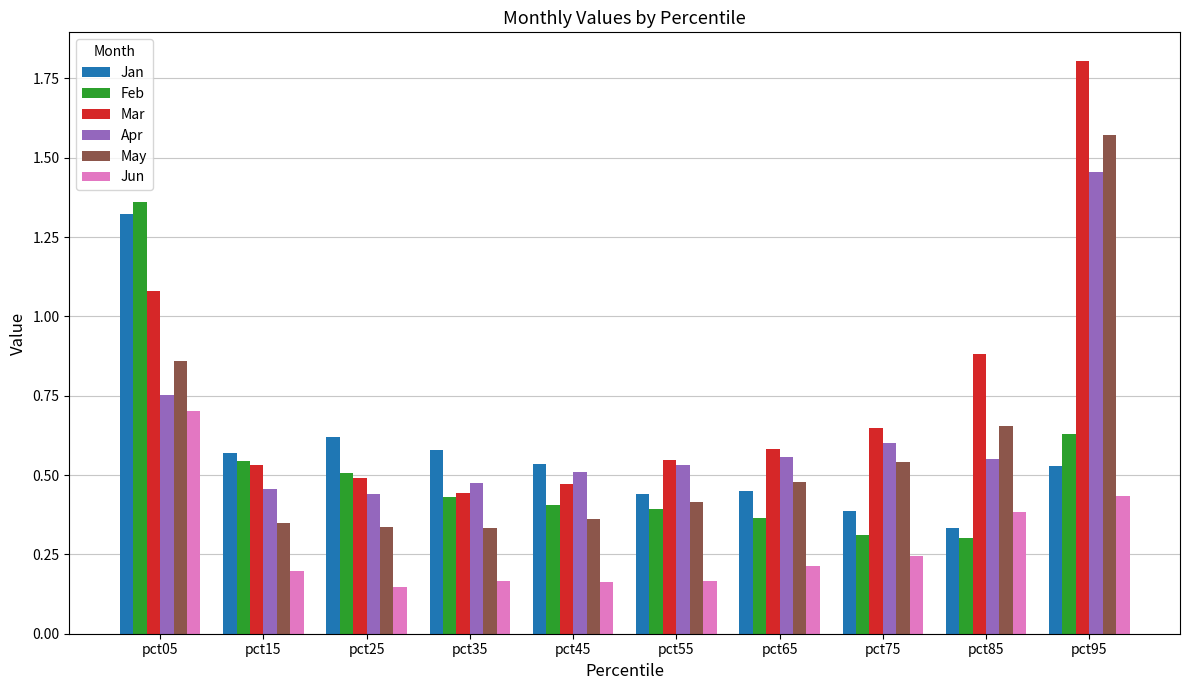

At which category is the sum across all series the highest?

pct95